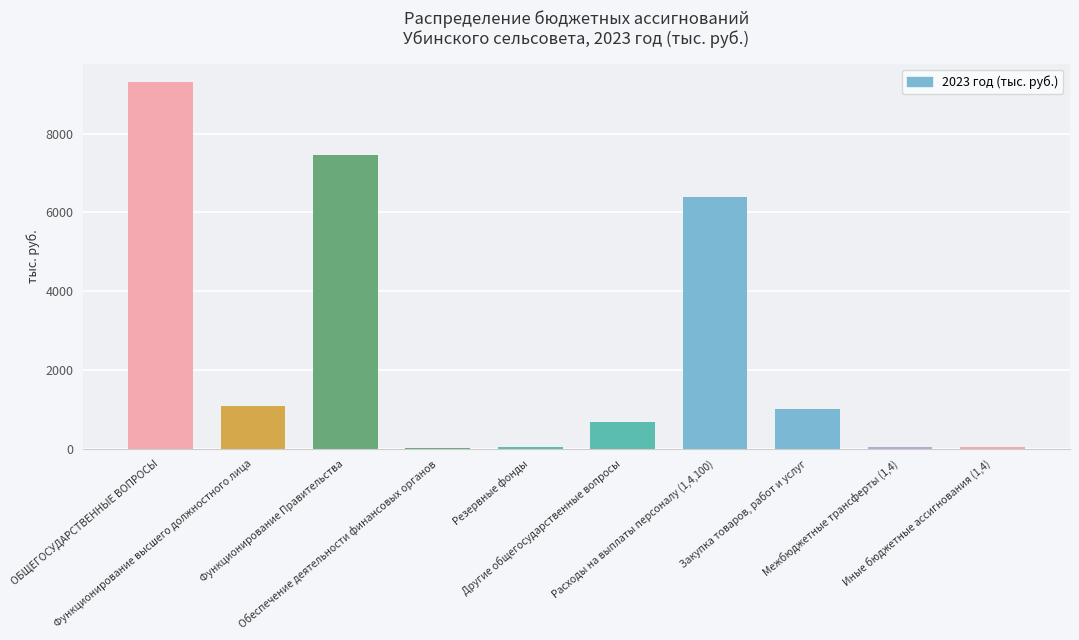

What is the ratio of the value at Иные бюджетные ассигнования (1,4) to the value at Обеспечение деятельности финансовых органов?

1.3